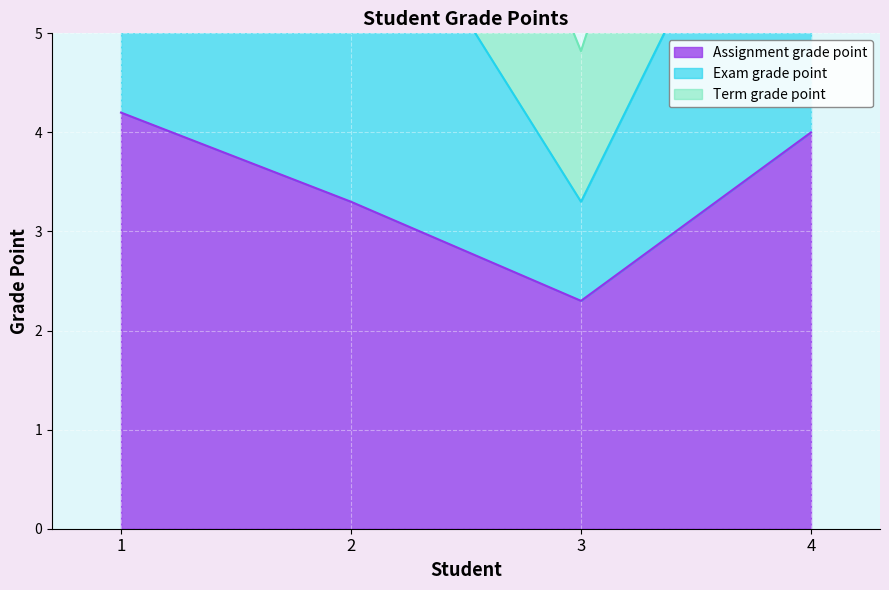

Which series changed the most between 2 and 3?

Exam grade point